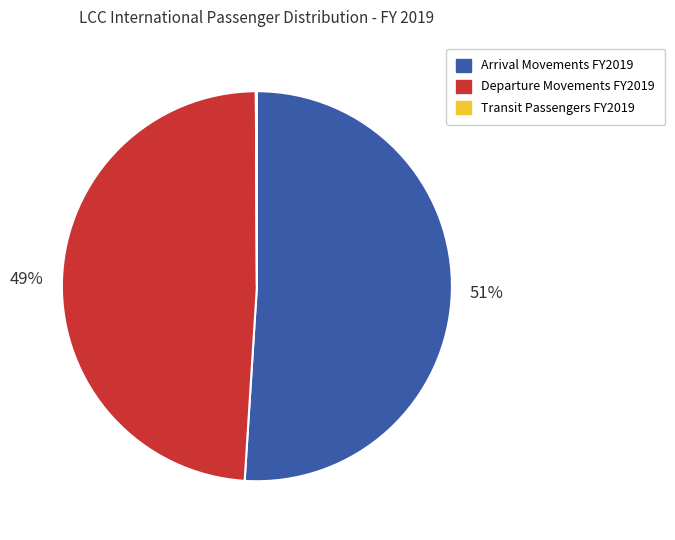

To the nearest percent, what is the difference between the largest and smallest slice percentages?

51%